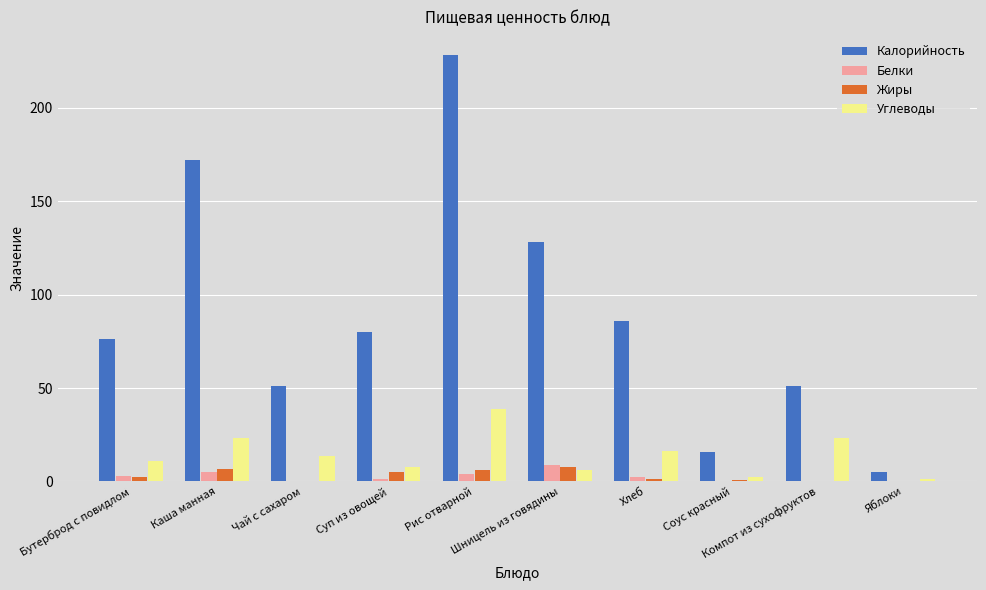

Which series has the largest total across all categories?

Калорийность